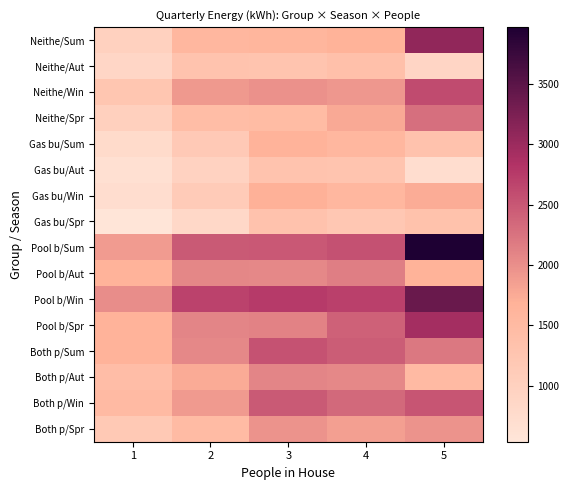

Reading left to right, extract all data points from this chart.

Neithe/Sum: 1=1000.0	2=1582.1	3=1597.3	4=1667.4	5=3076.7
Neithe/Aut: 1=874.0	2=1297.0	3=1284.7	4=1370.9	5=897.8
Neithe/Win: 1=1246.7	2=1911.2	3=1974.1	4=1925.5	5=2613.3
Neithe/Spr: 1=1016.1	2=1448.3	3=1470.1	4=1760.8	5=2290.2
Gas bu/Sum: 1=772.2	2=1161.4	3=1653.2	4=1557.5	5=1315.5
Gas bu/Aut: 1=652.4	2=966.0	3=1308.1	4=1283.4	5=722.2
Gas bu/Win: 1=716.3	2=1116.9	3=1692.3	4=1568.6	5=1739.5
Gas bu/Spr: 1=538.3	2=845.5	3=1328.1	4=1217.5	5=1328.7
Pool b/Sum: 1=1890.7	2=2472.8	3=2488.0	4=2558.1	5=3967.4
Pool b/Aut: 1=1652.3	2=2075.3	3=2063.0	4=2149.2	5=1676.1
Pool b/Win: 1=2022.4	2=2686.9	3=2749.9	4=2701.2	5=3389.0
Pool b/Spr: 1=1656.8	2=2089.1	3=2110.9	4=2401.6	5=2930.9
Both p/Sum: 1=1663.0	2=2052.1	3=2543.9	4=2448.2	5=2206.2
Both p/Aut: 1=1430.7	2=1744.3	3=2086.4	4=2061.7	5=1500.5
Both p/Win: 1=1492.0	2=1892.6	3=2468.0	4=2344.3	5=2515.3
Both p/Spr: 1=1179.1	2=1486.2	3=1968.9	4=1858.2	5=1969.5